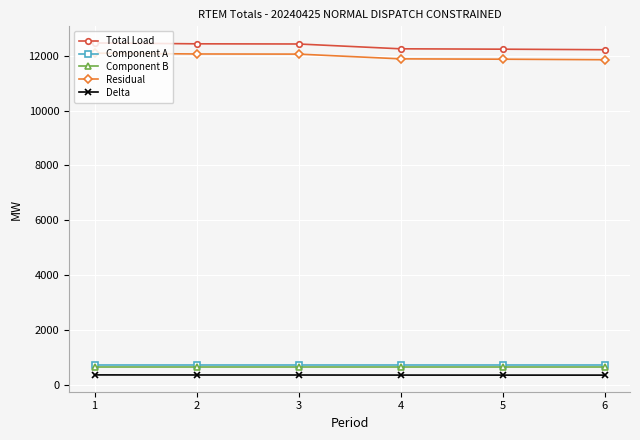

The value of Total Load at 2 is 19329.4. True or false?

False